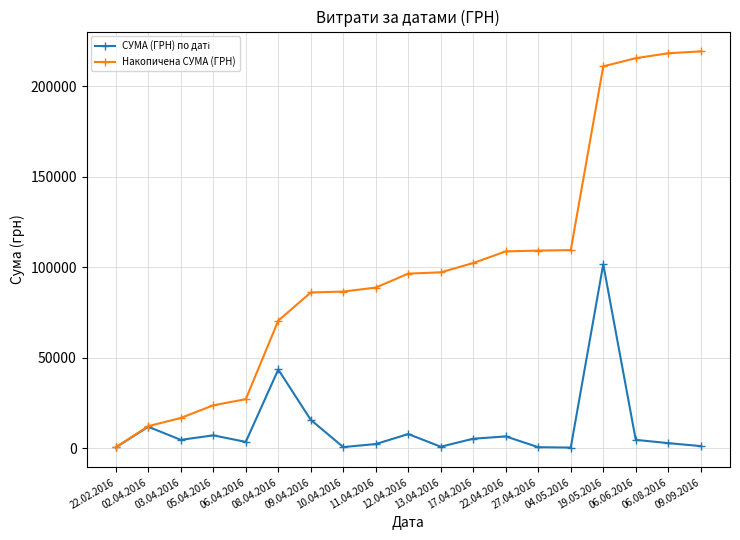

At how many categories does at least one series exceed 170603?

4